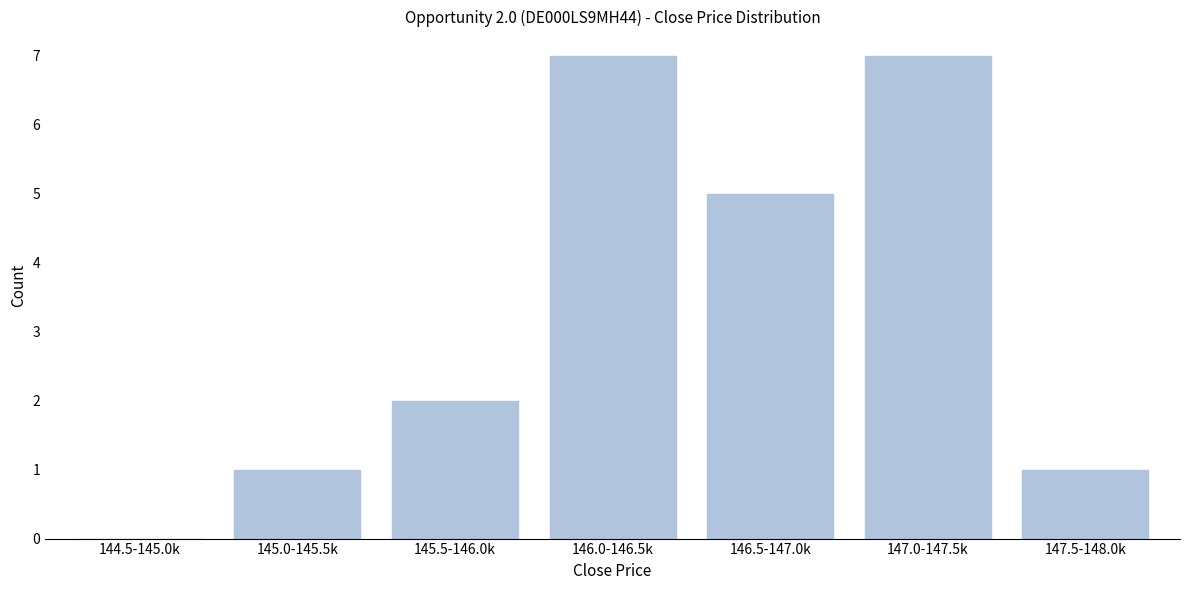

Reading left to right, transcribe all the data shown in this chart.

144.5-145.0k=0	145.0-145.5k=1	145.5-146.0k=2	146.0-146.5k=7	146.5-147.0k=5	147.0-147.5k=7	147.5-148.0k=1